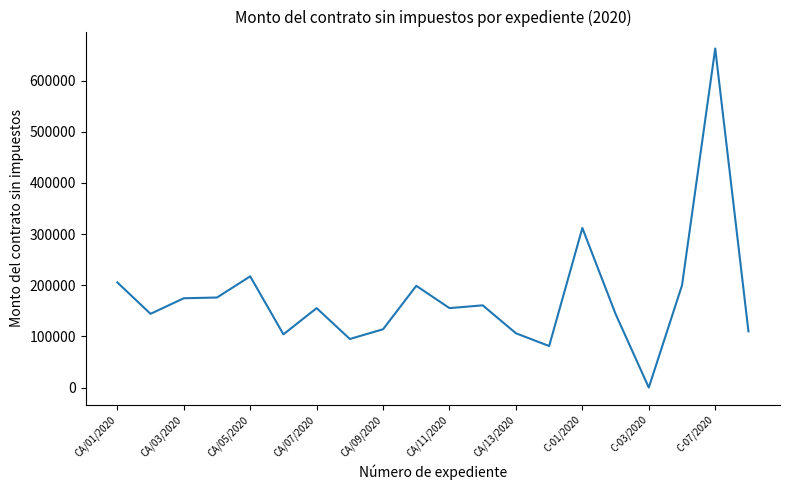

What is the maximum value shown in the chart?

662907.5